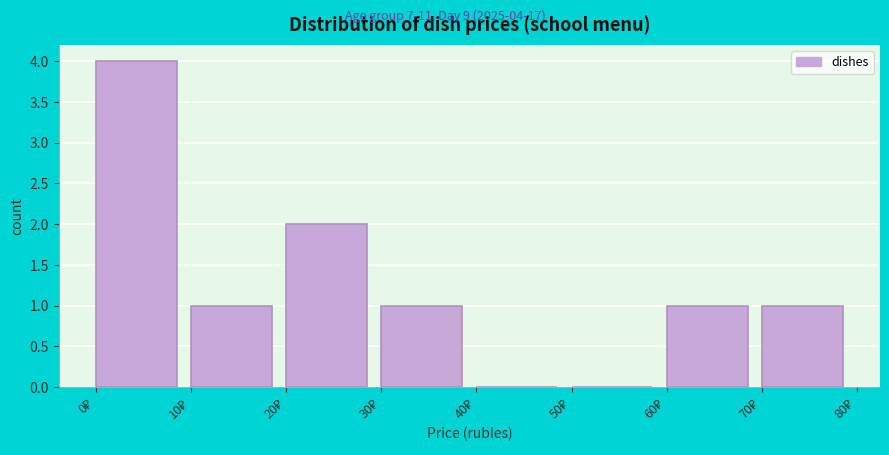

Which range on the x-axis has the tallest bar?

0 to 10